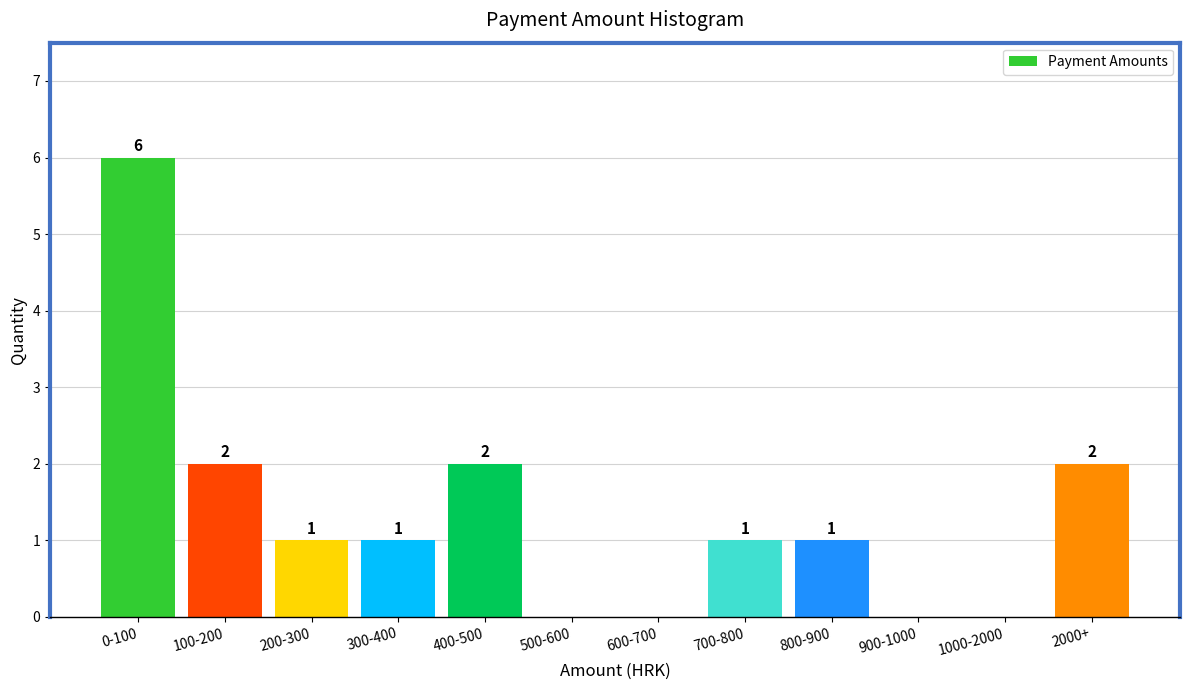

Reading left to right, list all the values displayed in this chart.

0-100=6	100-200=2	200-300=1	300-400=1	400-500=2	500-600=0	600-700=0	700-800=1	800-900=1	900-1000=0	1000-2000=0	2000+=2